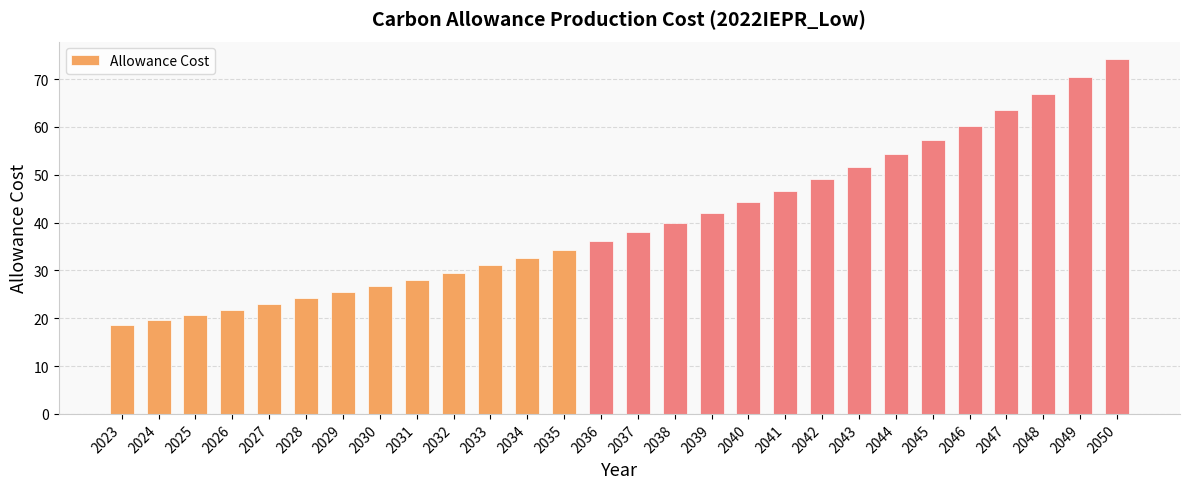

True or false: the data shows 20.7 at 2025.

True